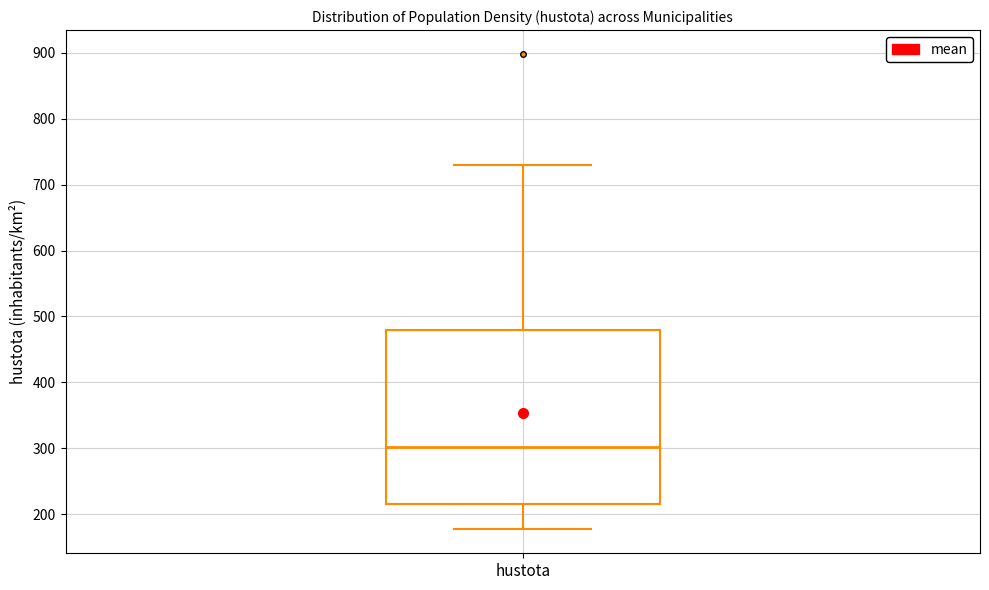

Where does the lower whisker of the box for hustota end on the y-axis? The values are not printed on the chart, so give them approximately, as read against the axis.

180